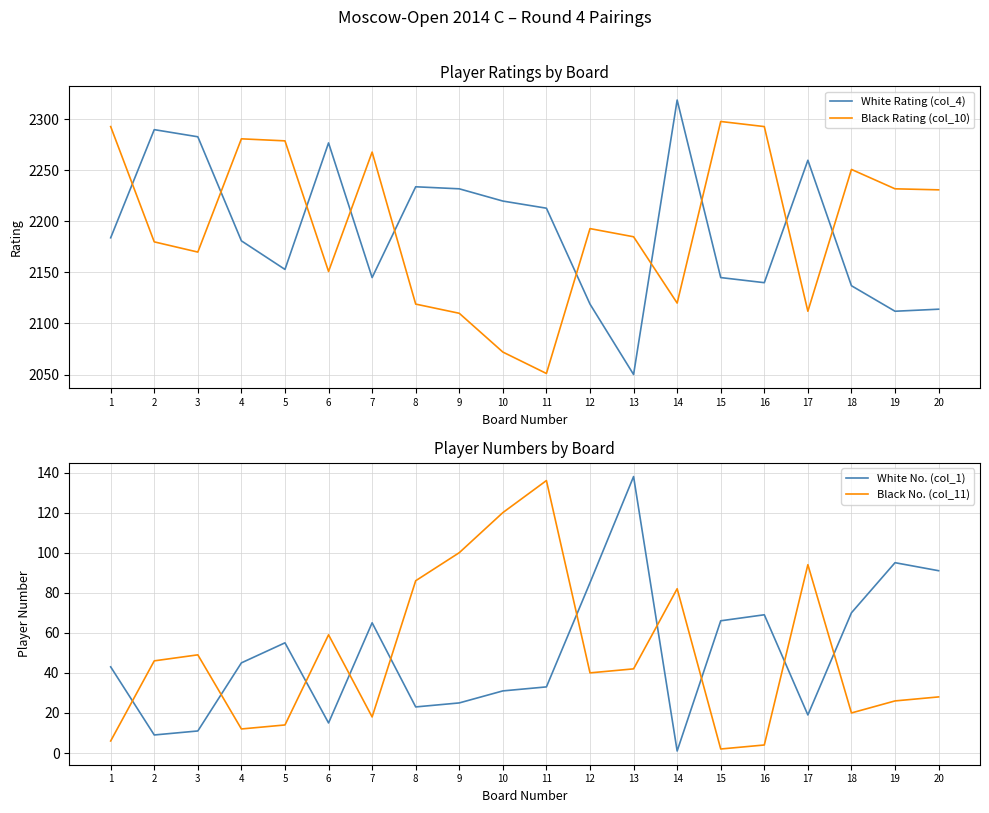

Which category has the lowest value across all series?

14